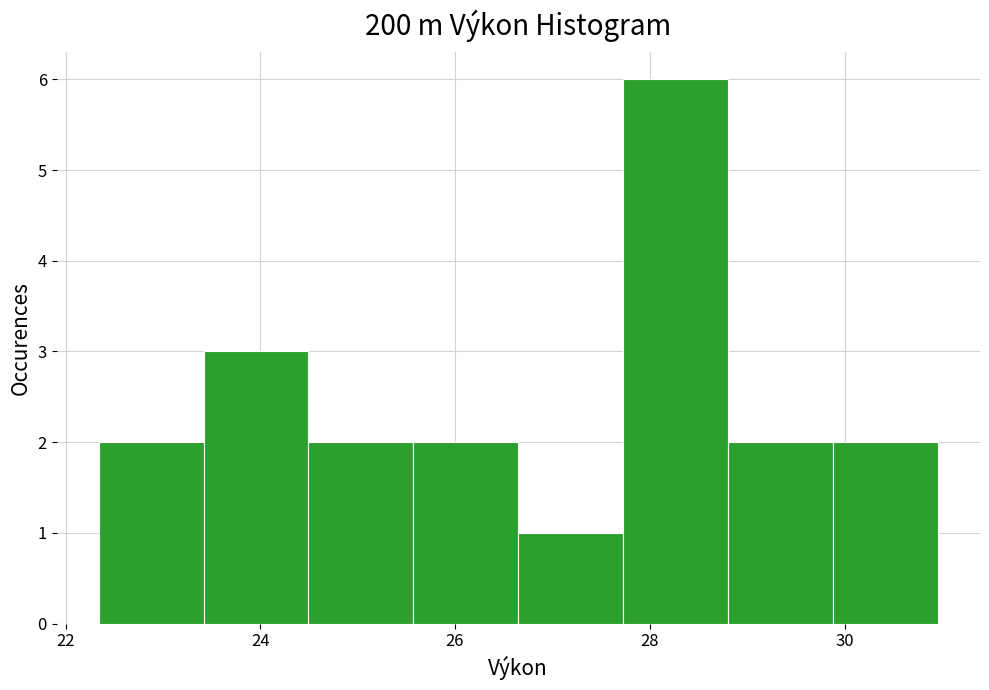

What is the height of the bar covering 22.4 to 23.4 on the x-axis? Neither the bar edges nor the heights are printed on the chart, so give them approximately, as read against the axes.

2